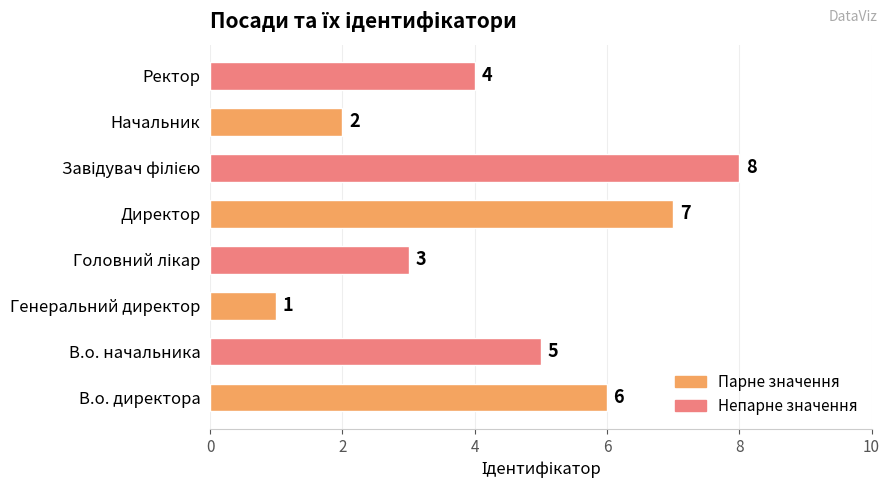

How many data points are less than 5?

4